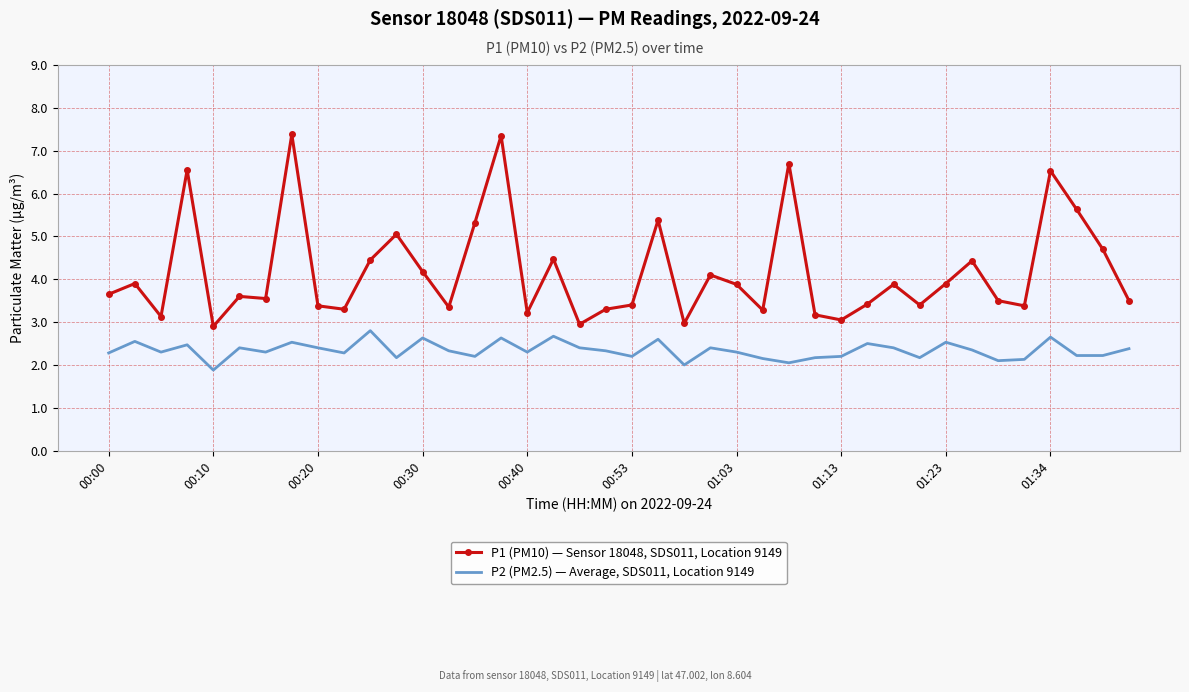

Rank the series by their average value, from lowest to highest.

P2 (PM2.5) — Average, SDS011, Location 9149, P1 (PM10) — Sensor 18048, SDS011, Location 9149